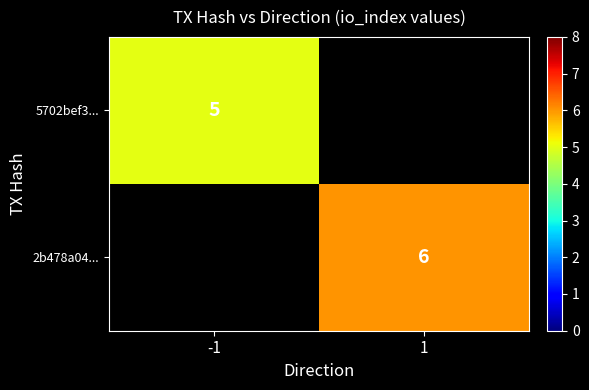

Is it true that 2b478a04... equals 1 at 1?

False